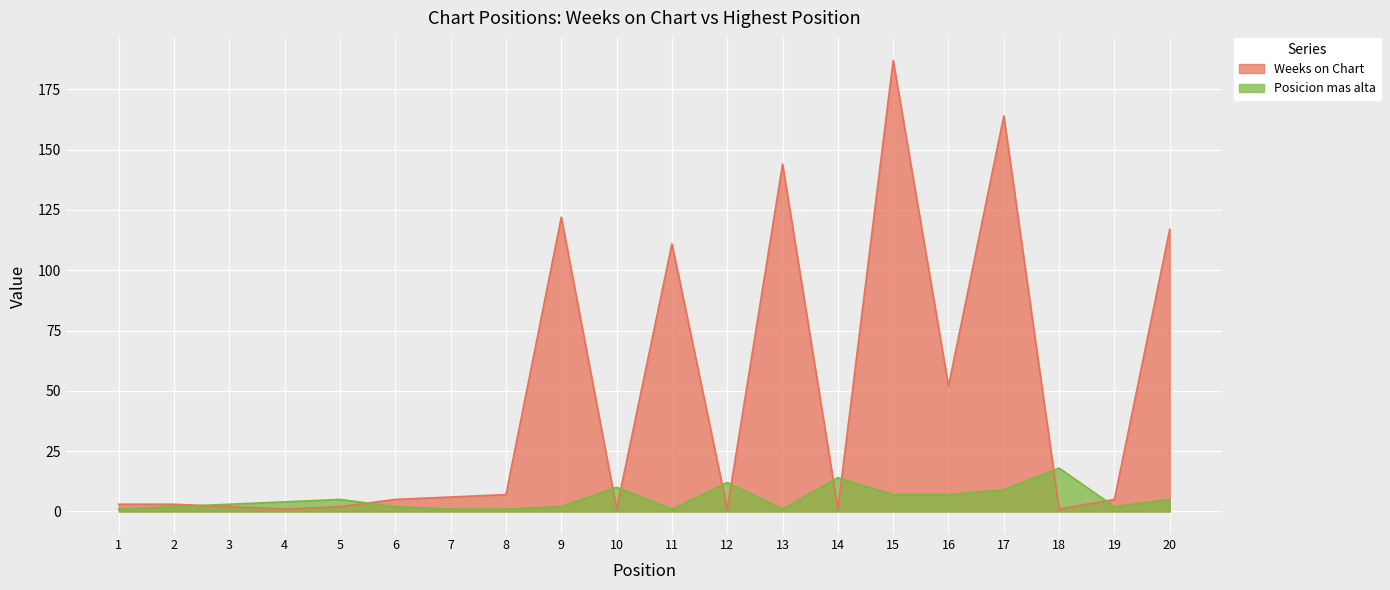

True or false: Posicion mas alta and Weeks on Chart intersect in this chart.

True